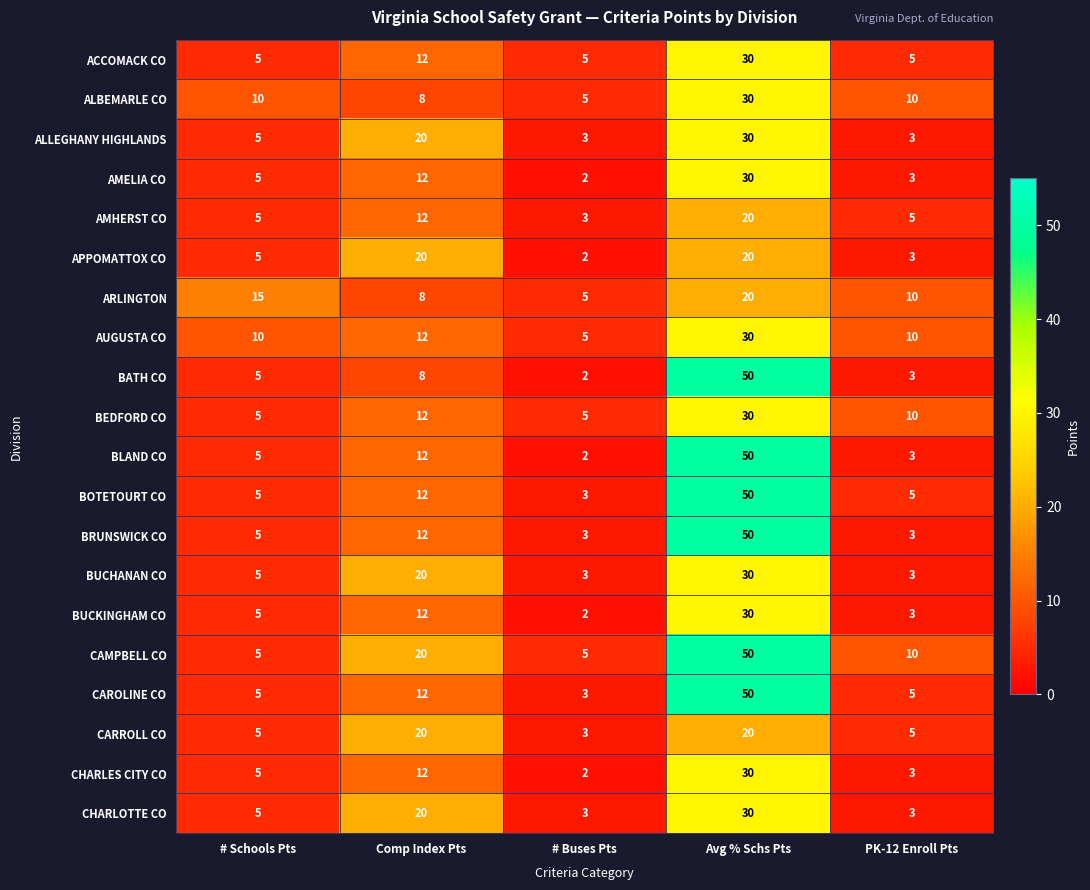

How many distinct data groups are displayed?

20